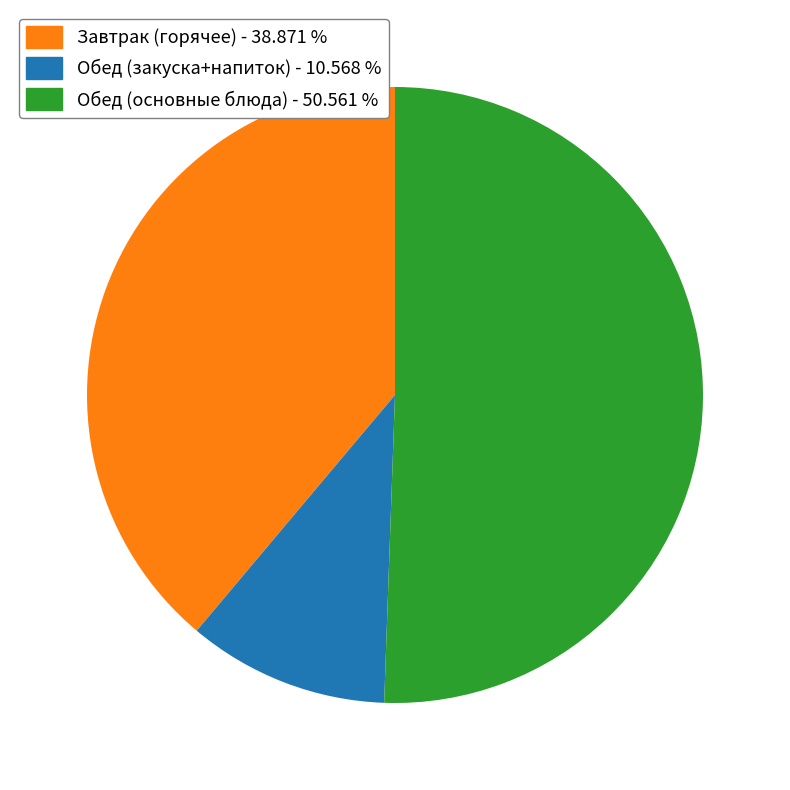

Does any single category account for the majority?

Yes